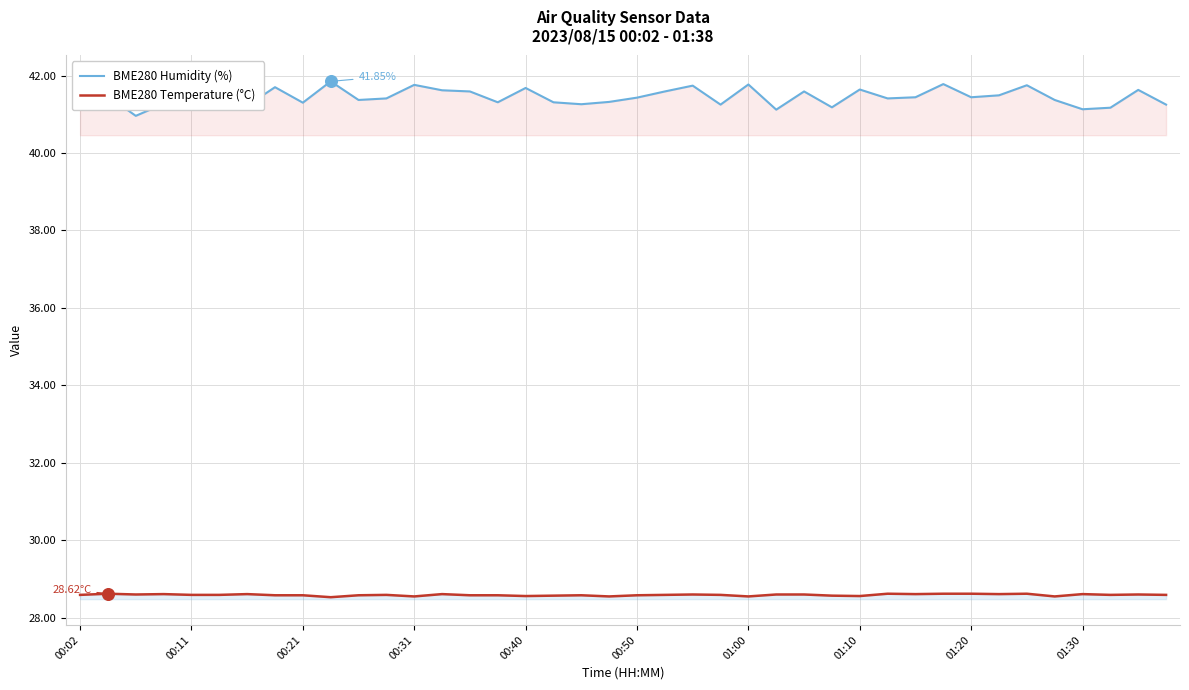

What is the total value across all series at 00:50?

70.0